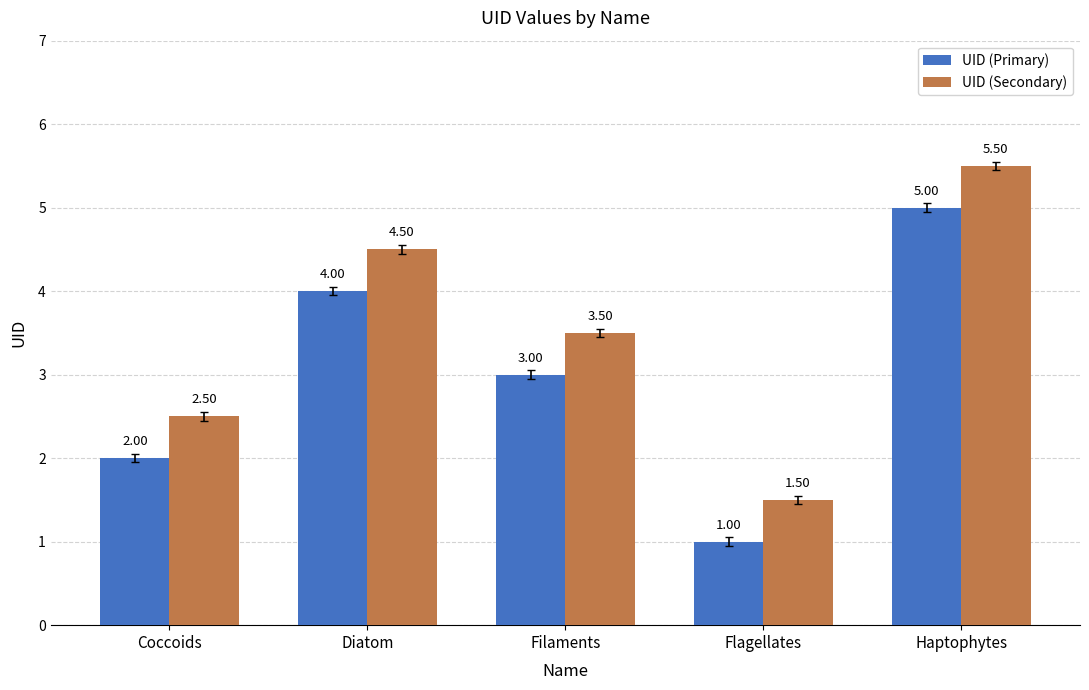

What position from the left is Coccoids?

1